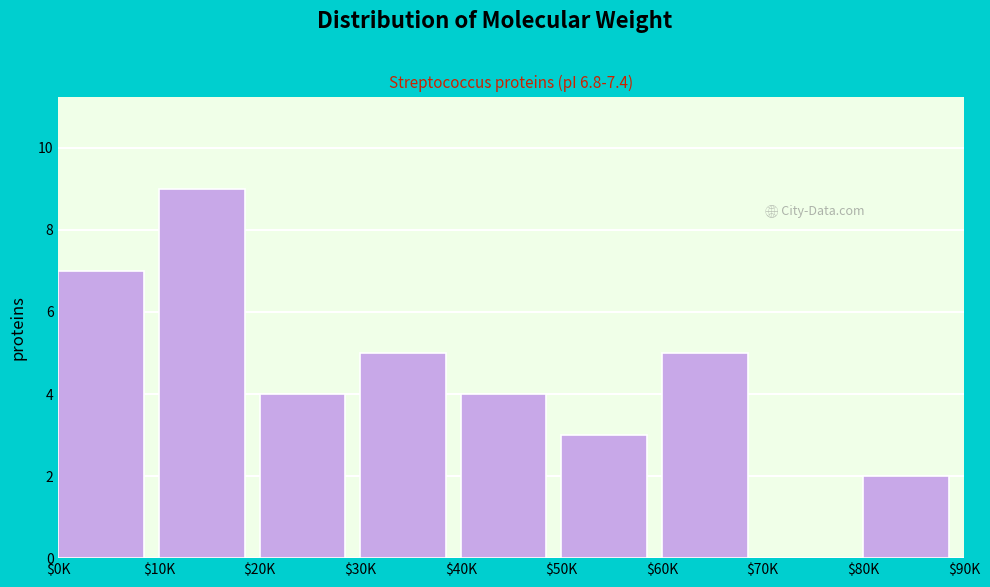

Is it true that the value at $20K is 4?

True